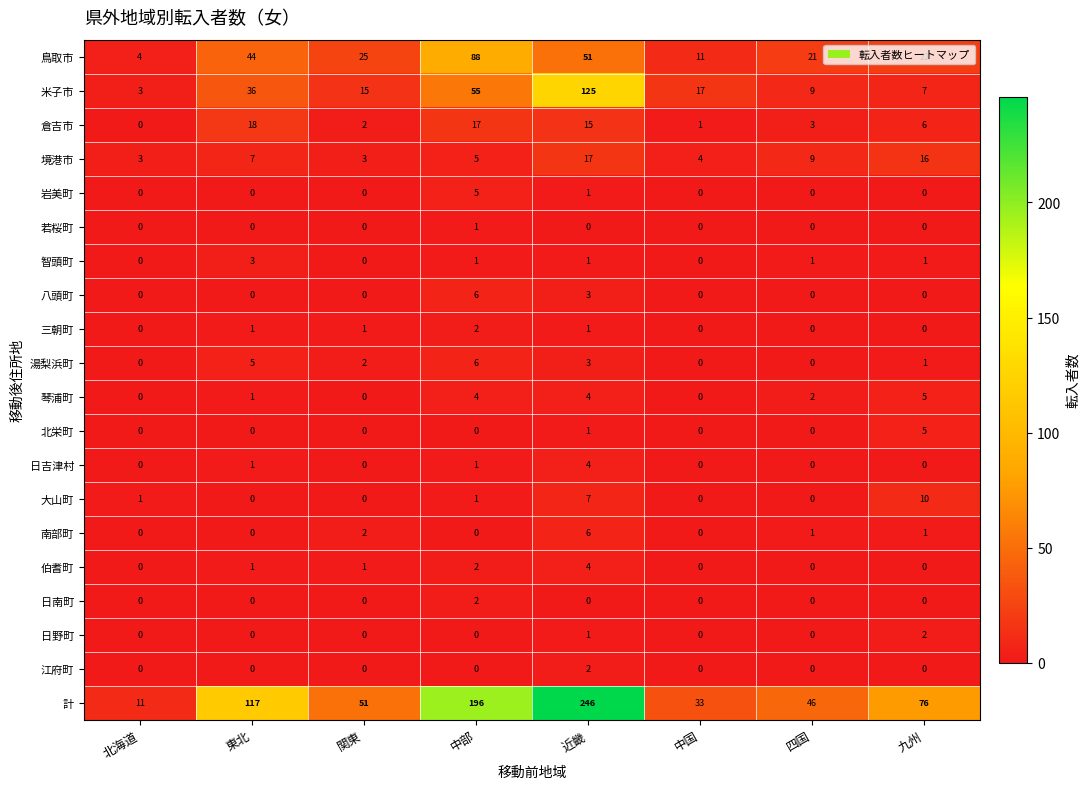

Is it true that 計 equals 196 at 中部?

True